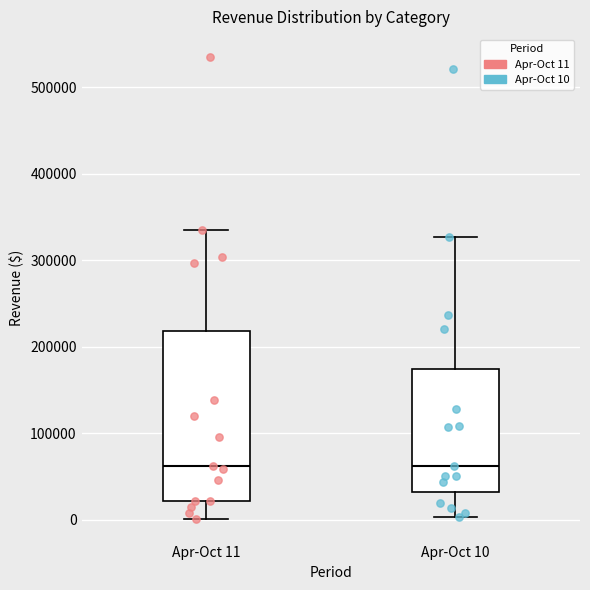

Reading left to right, transcribe this box plot: for each box, give where its median line is, the range the box spans, and where its two whiskers end, as read against the y-axis. The values are not printed on the chart, so give them approximately, as read against the axis.

Apr-Oct 11: median 60000, box 20000 to 220000, whiskers 0 to 330000
Apr-Oct 10: median 60000, box 30000 to 170000, whiskers 0 to 330000